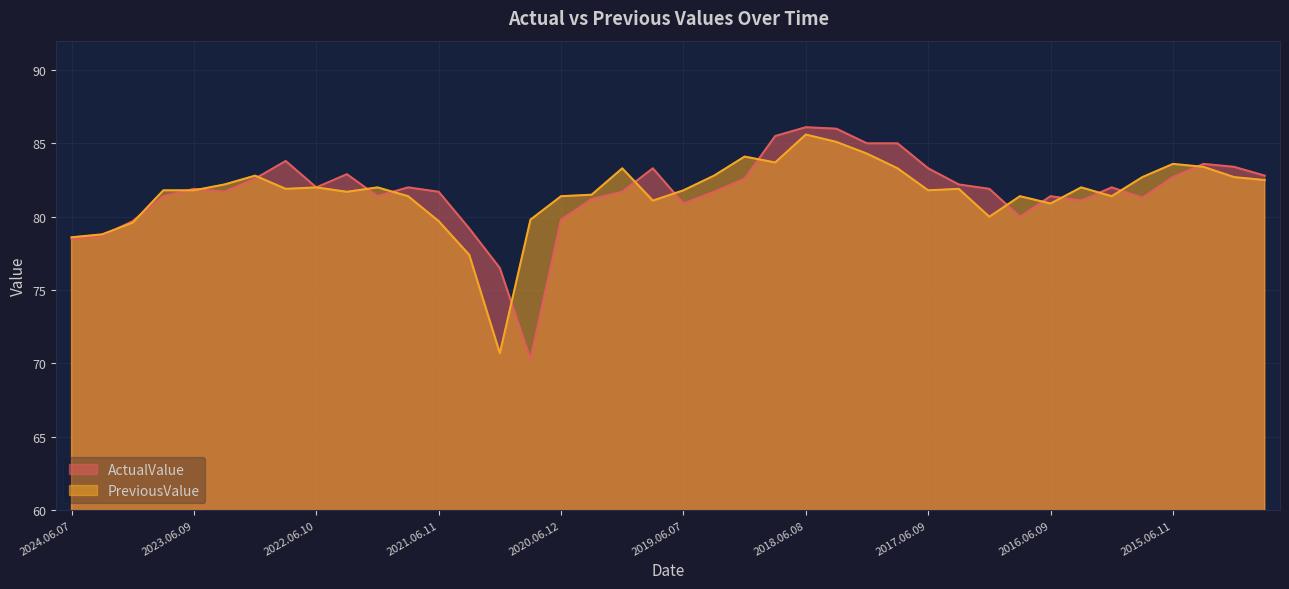

Which category has the lowest value in the PreviousValue series?

2020.12.11